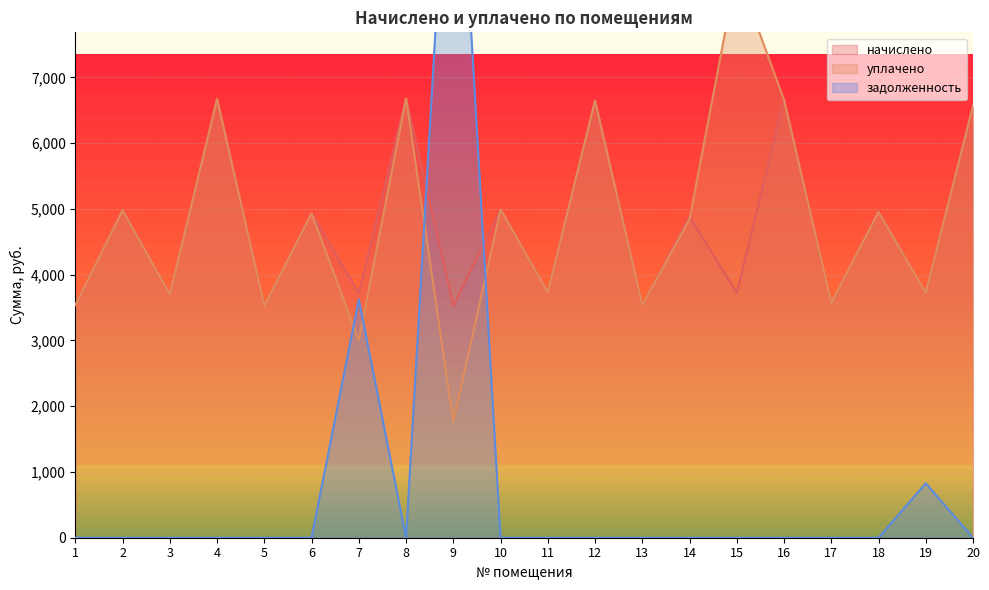

Is the value of начислено at 7 greater than the value of уплачено at 10?

No